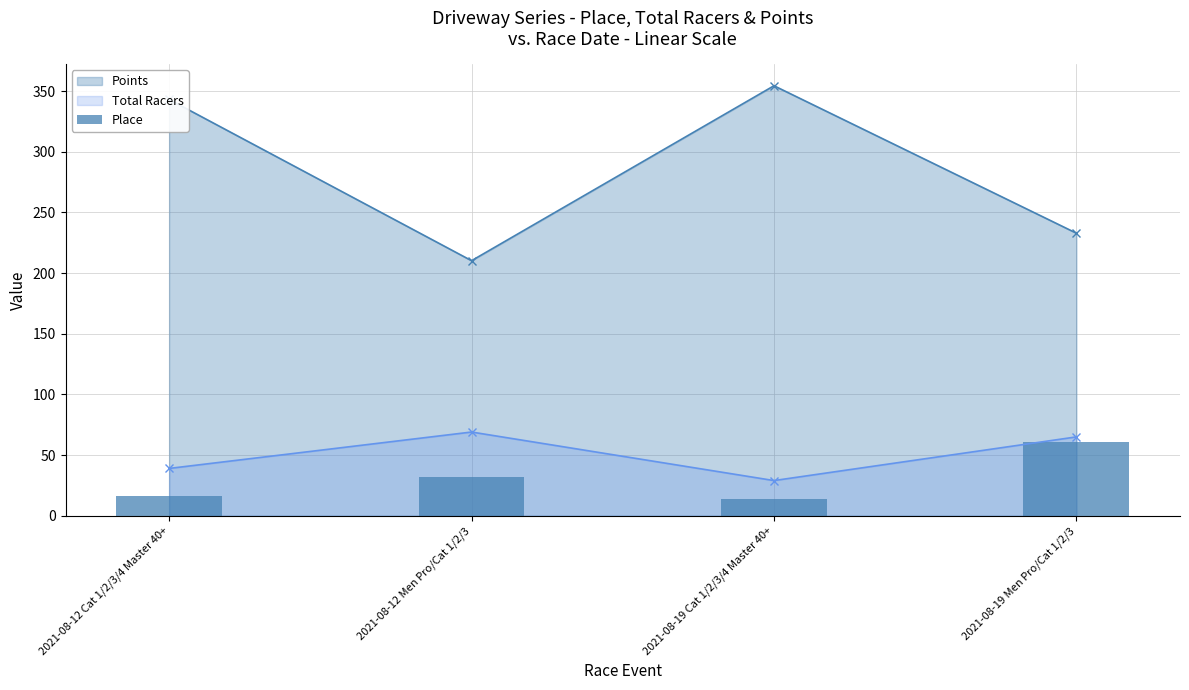

Which category has the highest value in the Total Racers series?

2021-08-12 Men Pro/Cat 1/2/3